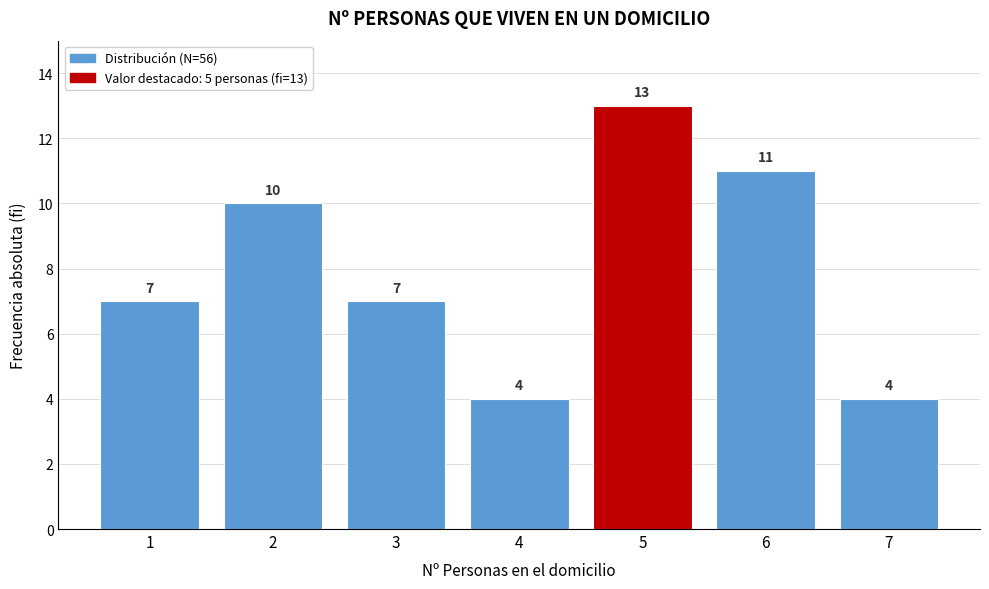

Reading left to right, what are all the values shown in this chart?

1=7	2=10	3=7	4=4	5=13	6=11	7=4